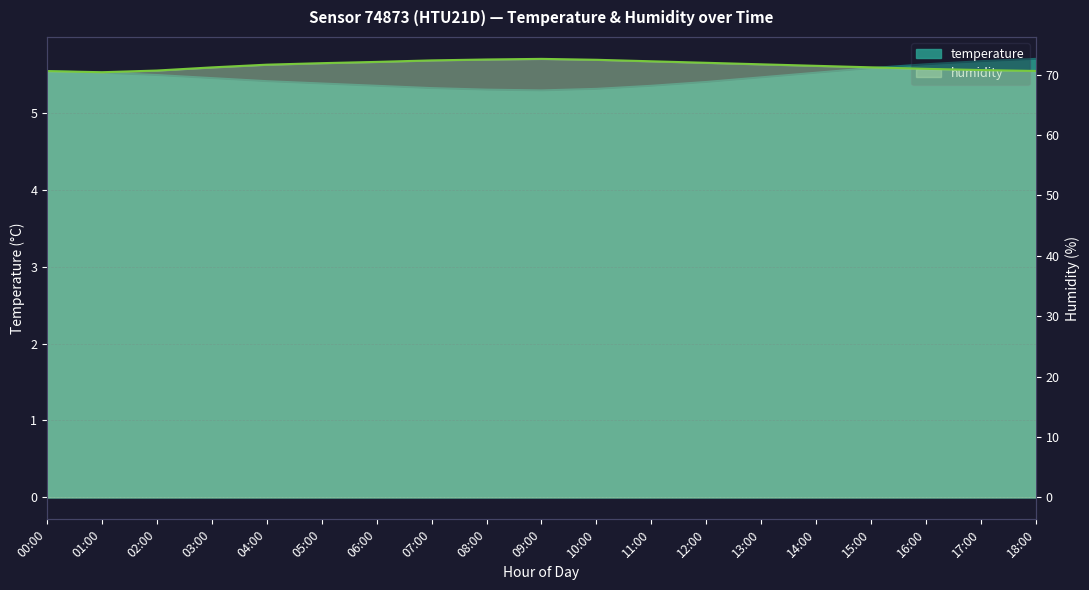

Which series has the widest spread of values?

humidity